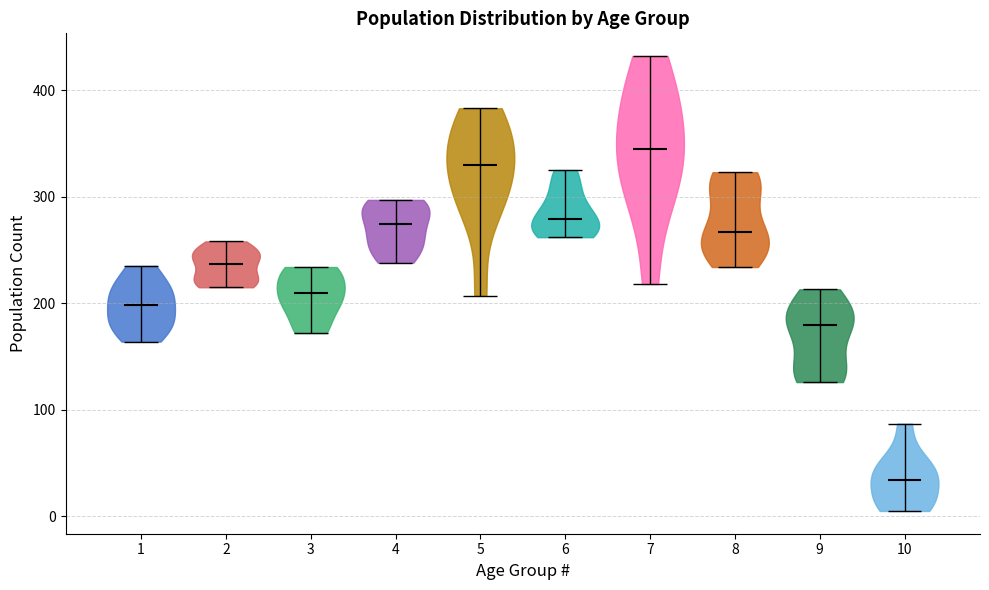

Reading left to right, read every violin against the y-axis: where its median line is, and the lowest and highest points it reaches. The values are not printed on the chart, so give them approximately, as read against the axis.

1: median line 200, lowest point 160, highest point 240
2: median line 240, lowest point 220, highest point 260
3: median line 210, lowest point 170, highest point 230
4: median line 270, lowest point 240, highest point 300
5: median line 330, lowest point 210, highest point 380
6: median line 280, lowest point 260, highest point 330
7: median line 340, lowest point 220, highest point 430
8: median line 270, lowest point 230, highest point 320
9: median line 180, lowest point 130, highest point 210
10: median line 30, lowest point 10, highest point 90